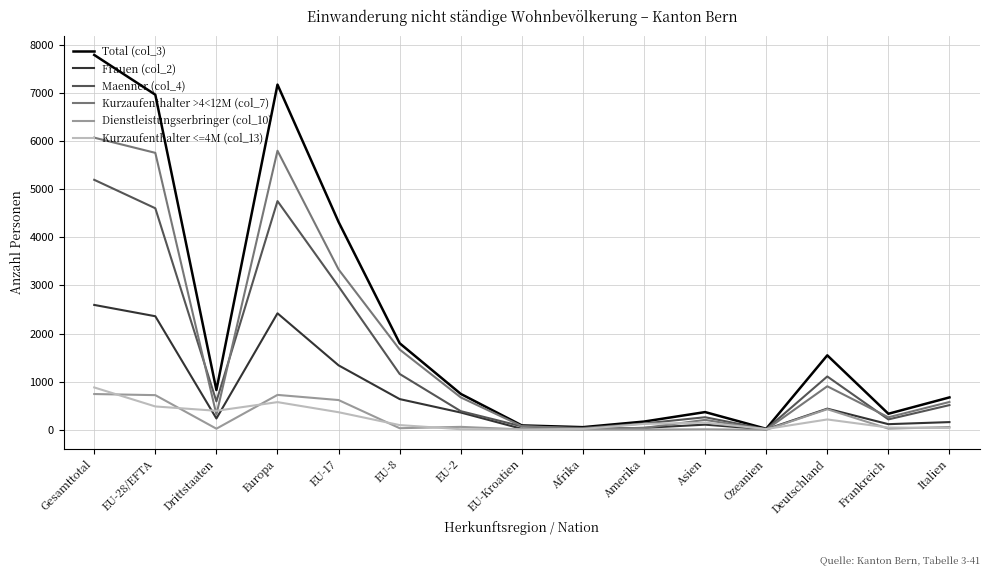

Which category has the highest value across all series?

Gesamttotal